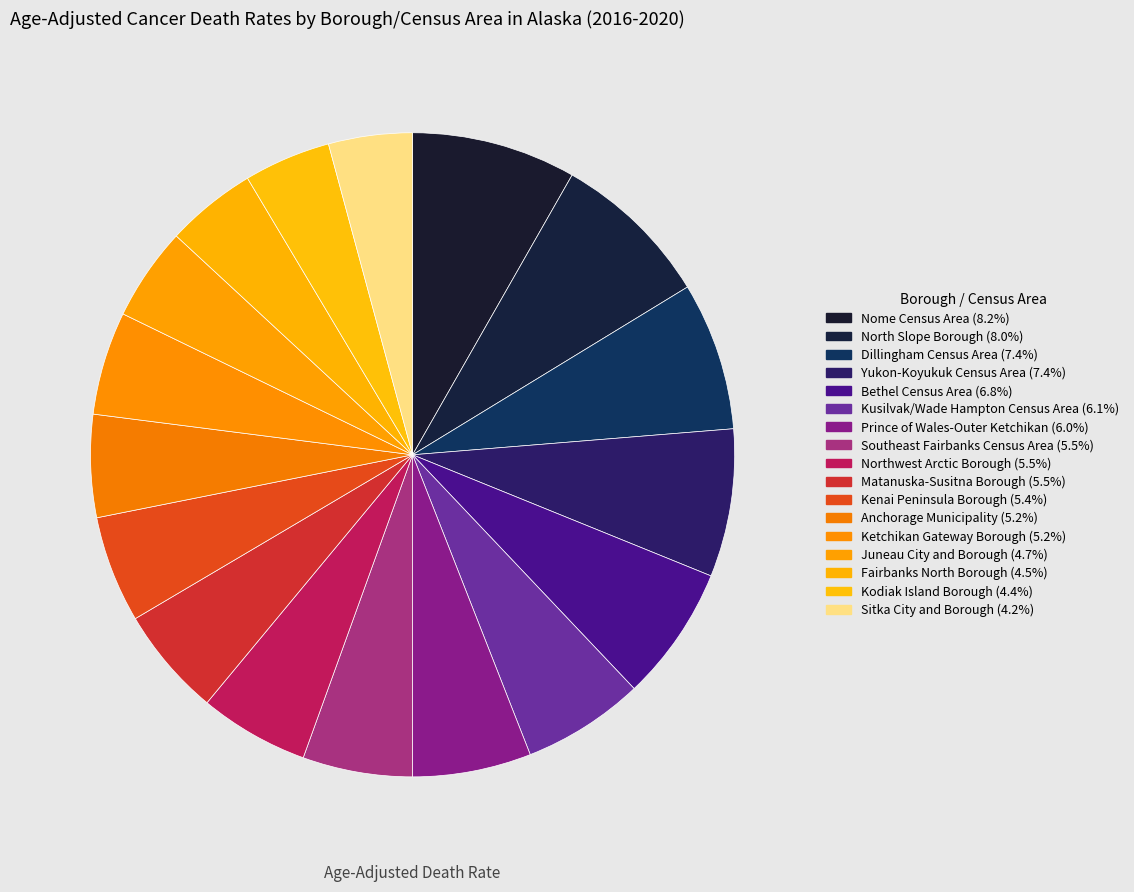

True or false: Southeast Fairbanks Census Area accounts for 13% of the total.

False